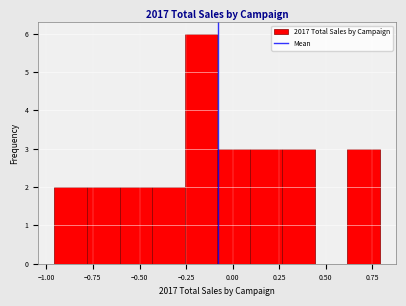

Read against the x-axis, roughly where is the centre of the tallest bar?

-0.15